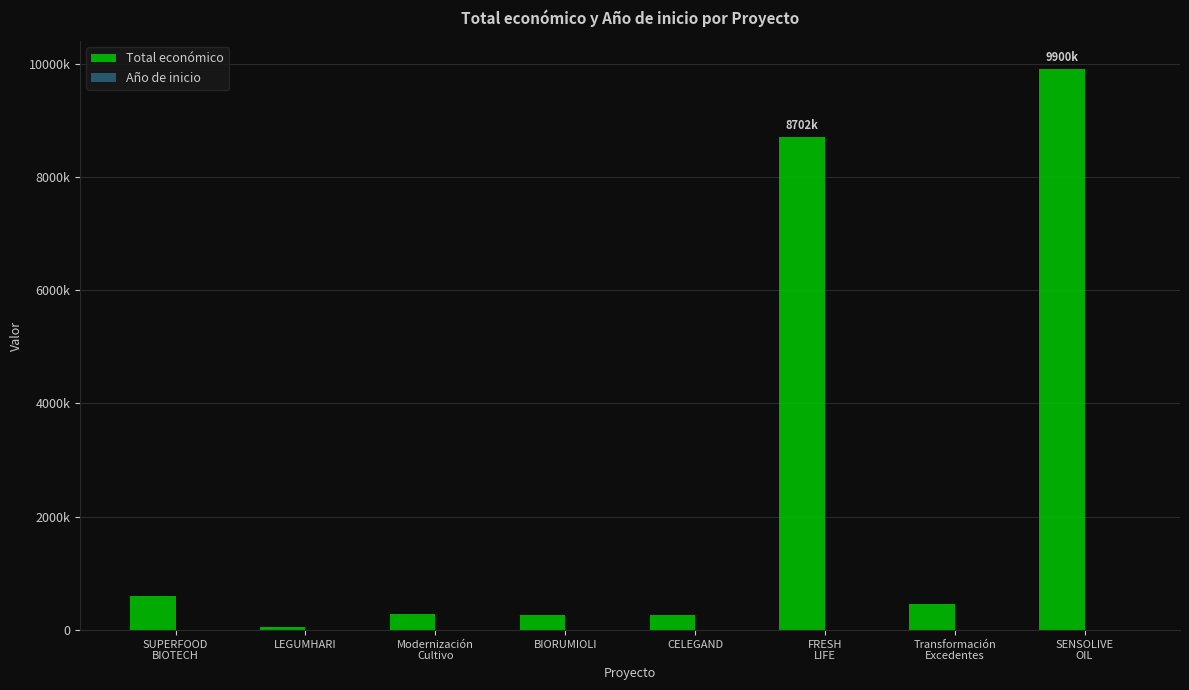

Does the chart contain stacked bars?

No